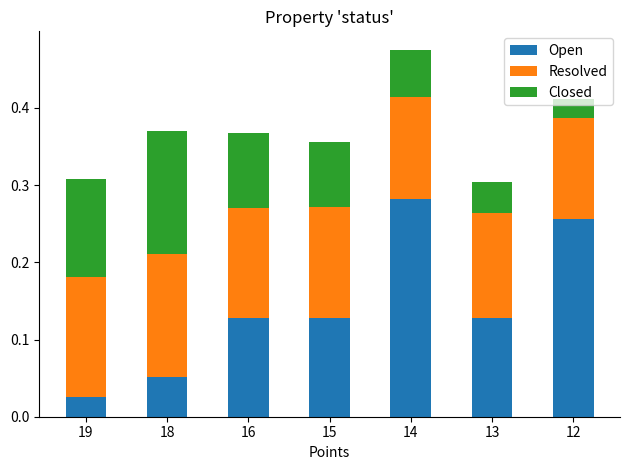

What is the total value across all series at 16?

0.4